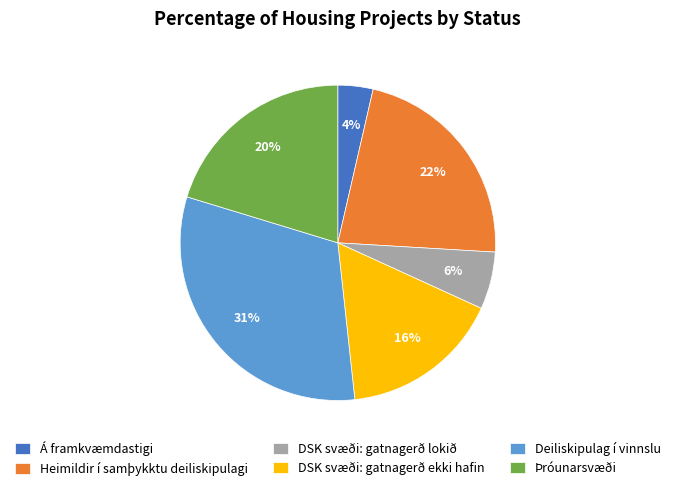

To the nearest percent, what is the difference between the DSK svæði: gatnagerð lokið and Heimildir í samþykktu deiliskipulagi slice percentages?

16%